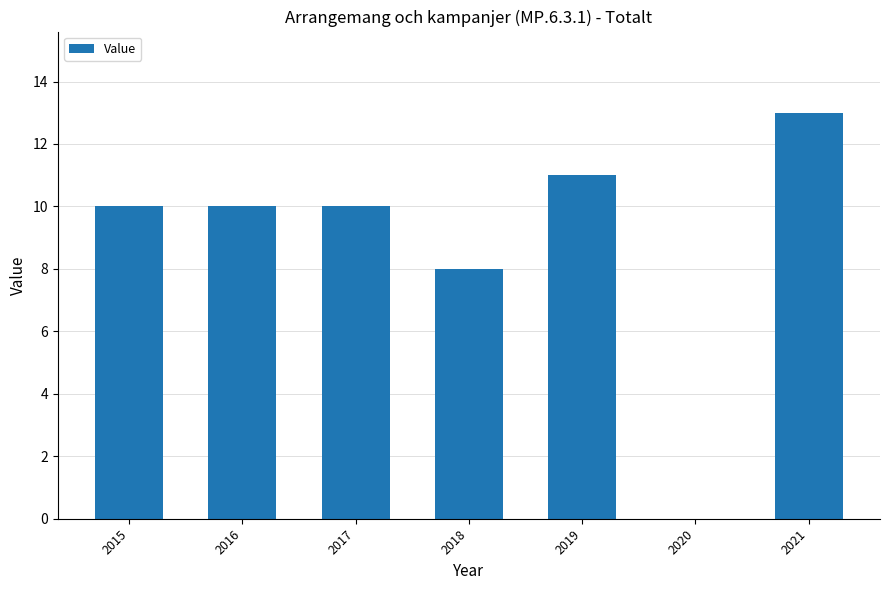

True or false: the data shows 10 at 2015.

True